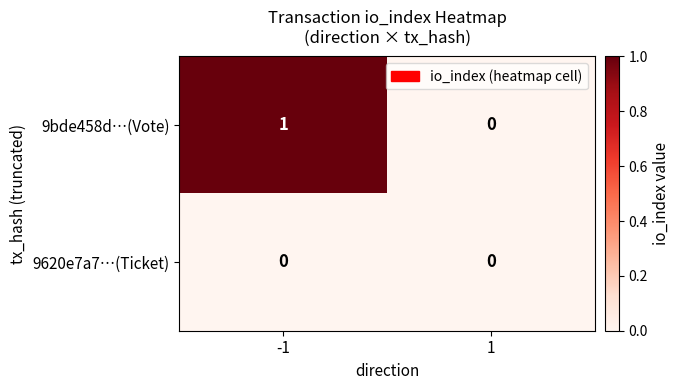

Rank the series by their maximum value, from highest to lowest.

9bde458d…(Vote), 9620e7a7…(Ticket)